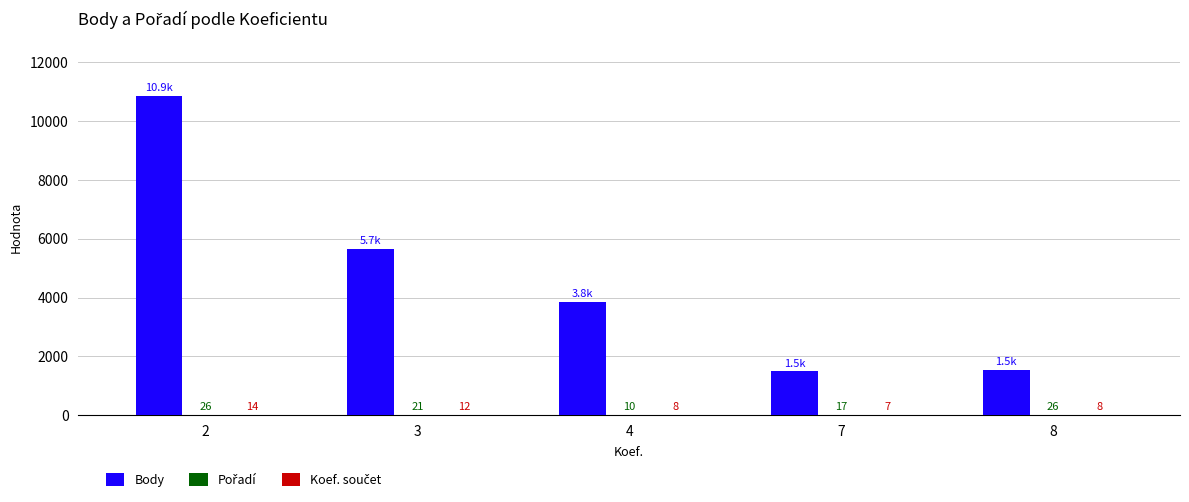

How many groups of bars are there?

5